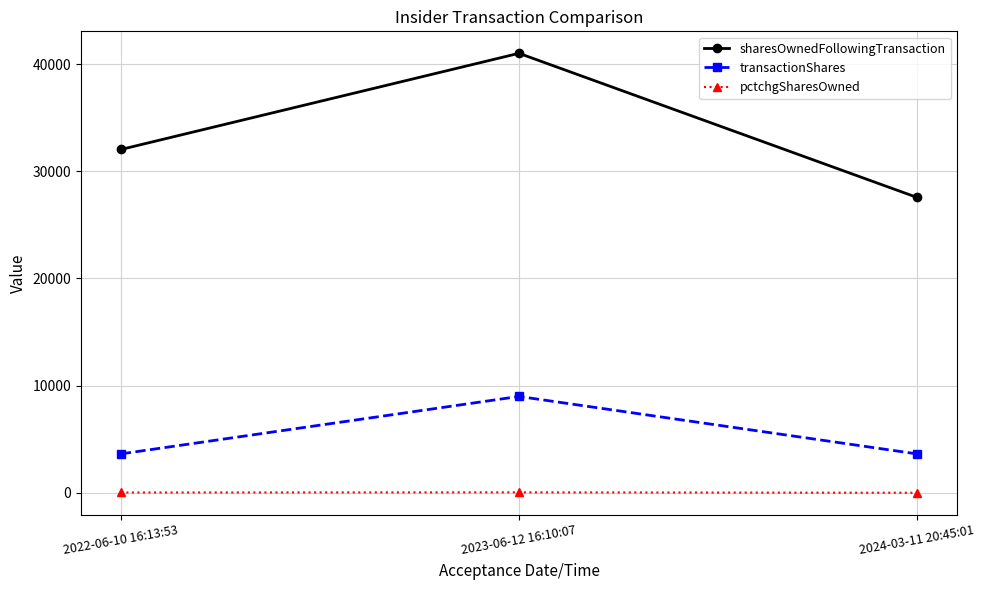

How many data points in pctchgSharesOwned are less than 13?

1